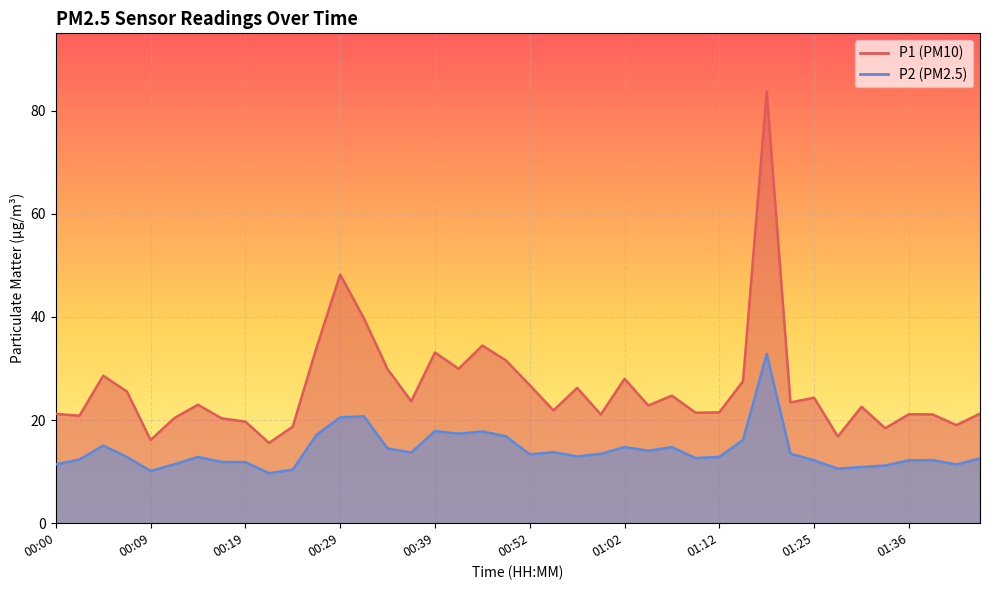

Which category has the lowest value across all series?

00:22